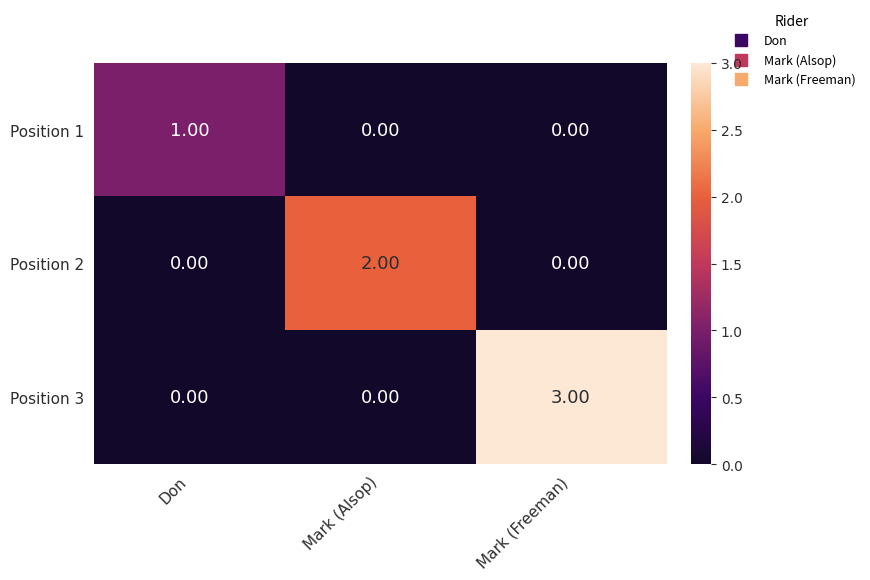

What is the difference between the maximum and minimum values in the Position 3 series?

3